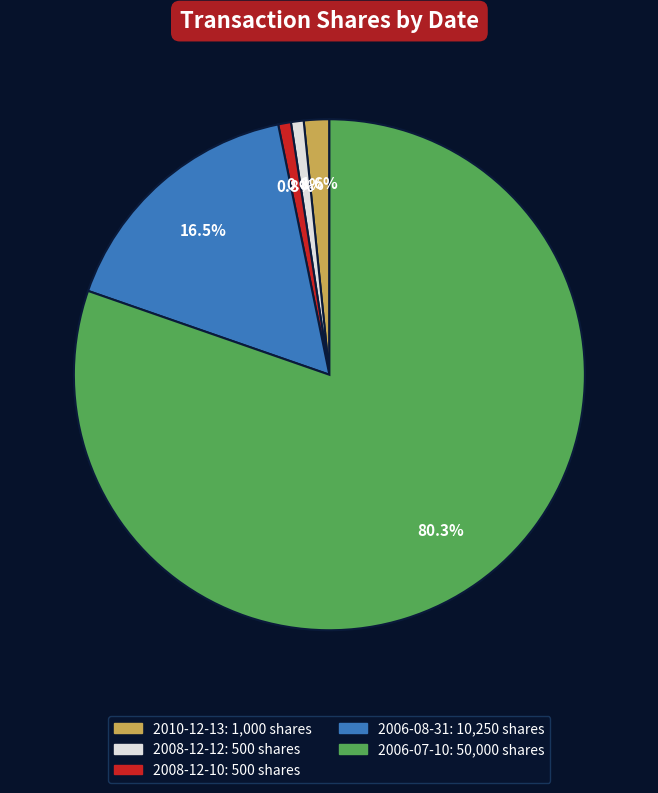

Is there a majority slice in this chart?

Yes